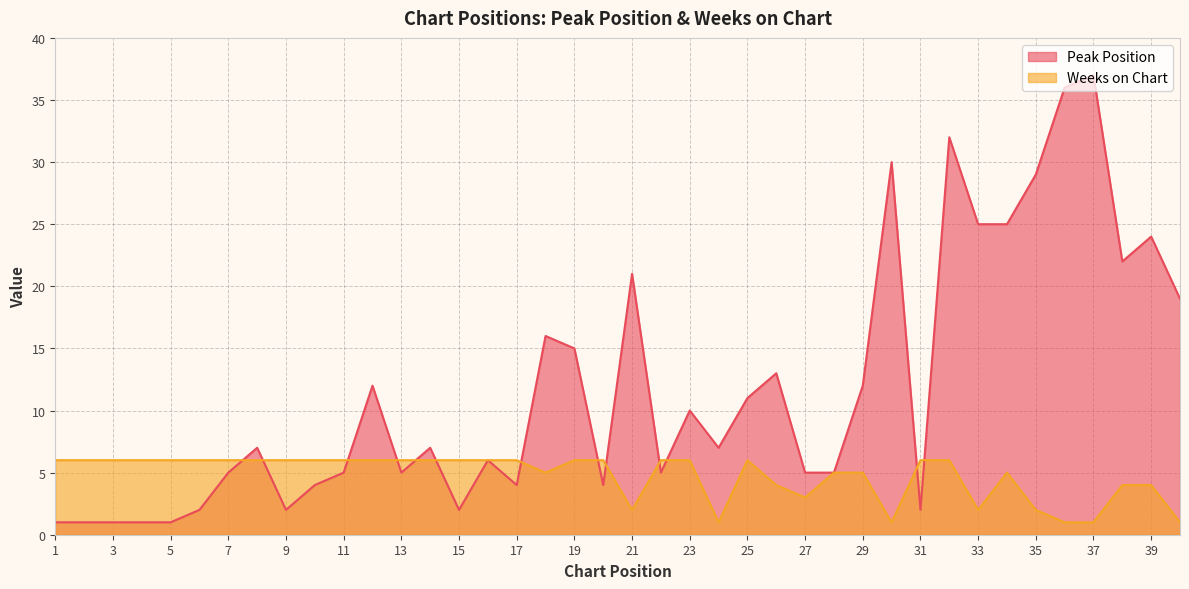

Which series has the largest total across all categories?

Peak Position